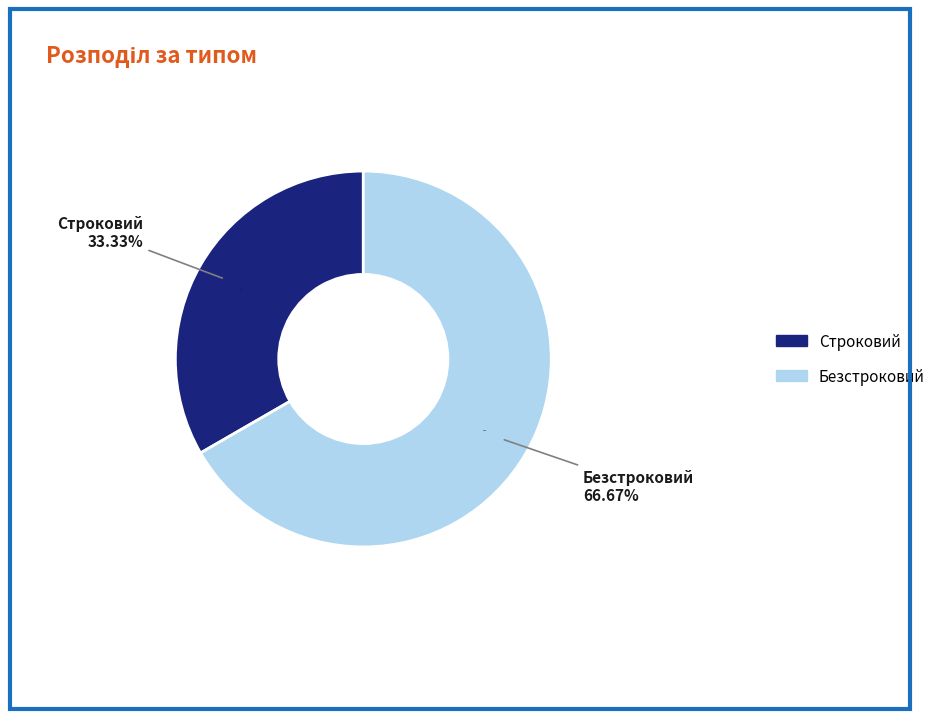

Which slice is the largest?

Безстроковий